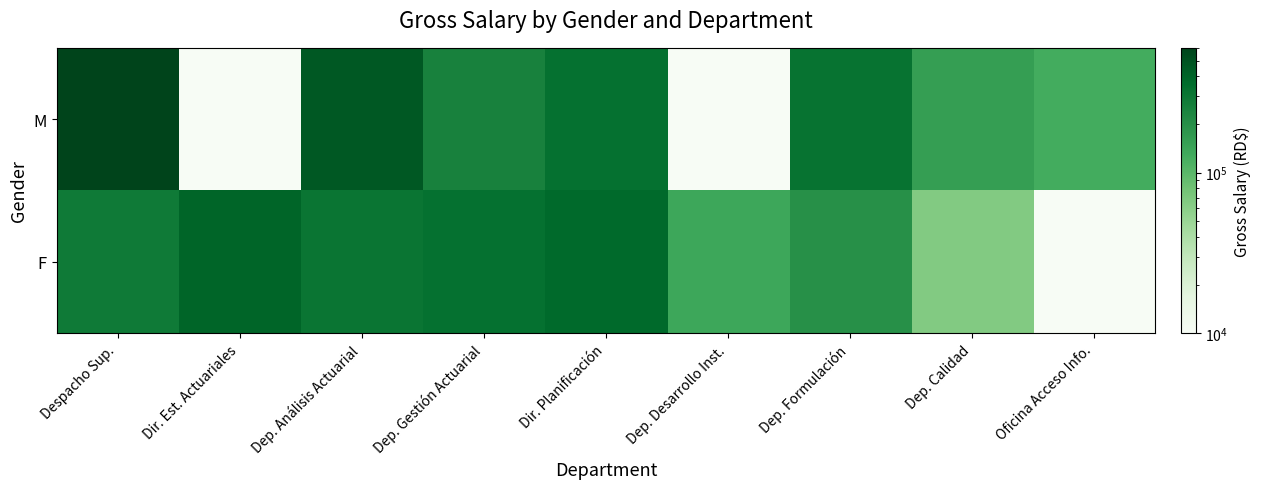

Which series has the largest range (max minus min)?

M